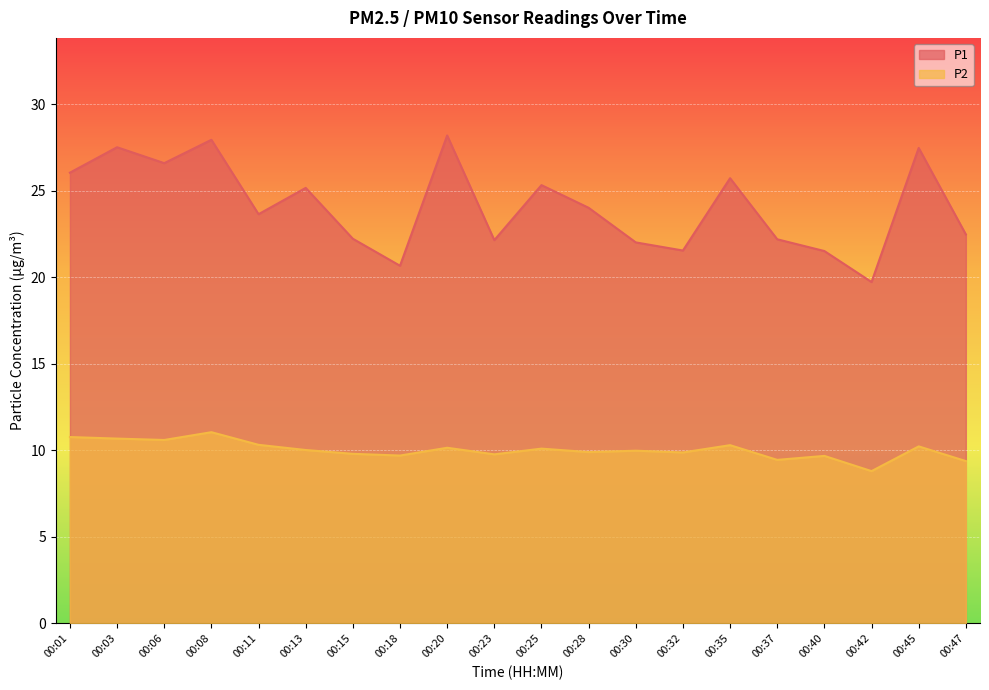

The P2 series shows 18.0 at 00:45. True or false?

False